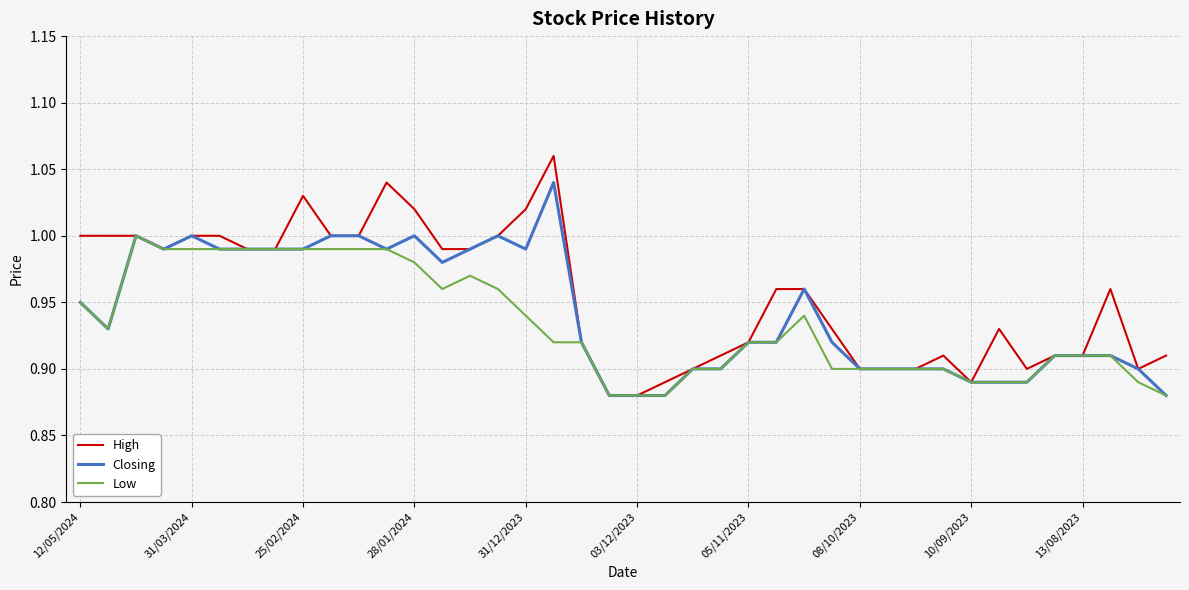

Which series has the largest range (max minus min)?

High